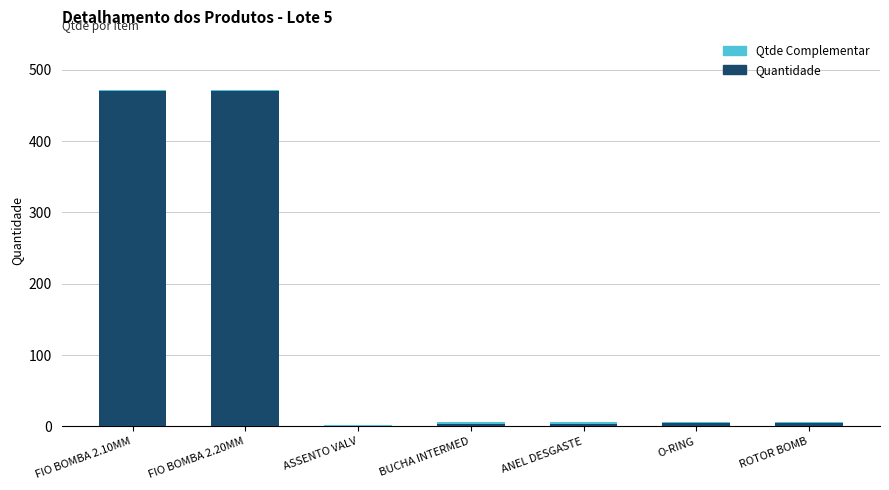

How many series are shown in this chart?

2